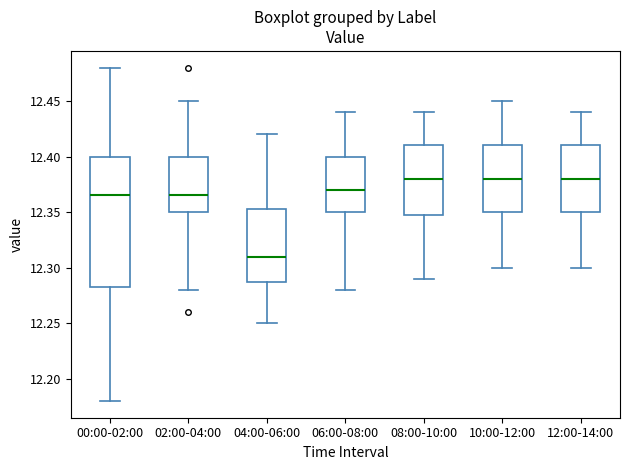

Where does the upper whisker of the box for 10:00-12:00 end on the y-axis? The values are not printed on the chart, so give them approximately, as read against the axis.

12.450